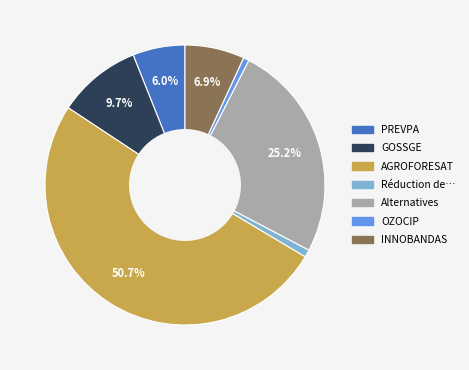

Is there any slice that represents more than half of the pie?

Yes